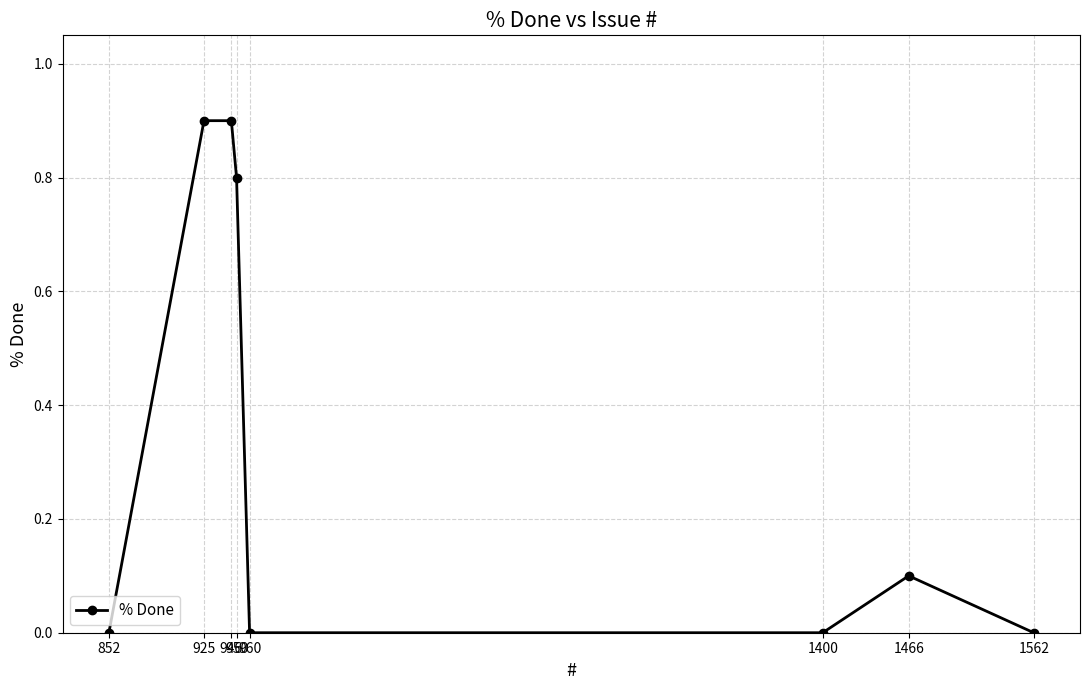

What is the greatest value displayed?

0.9